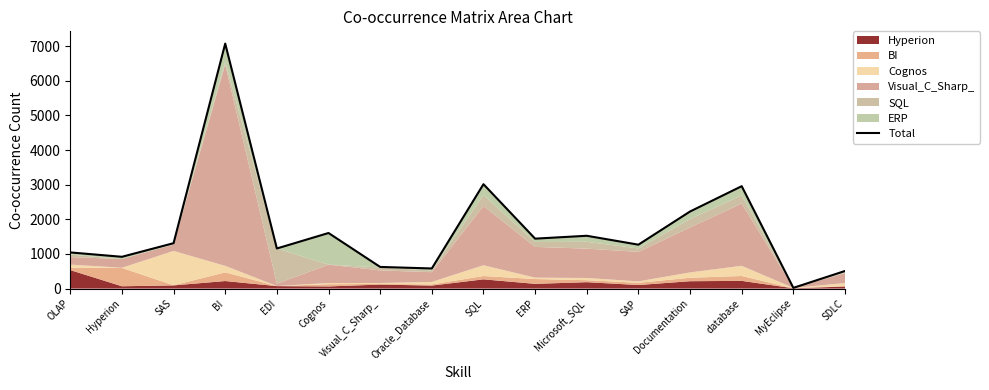

The chart shows a value of 2957 at database. True or false?

True